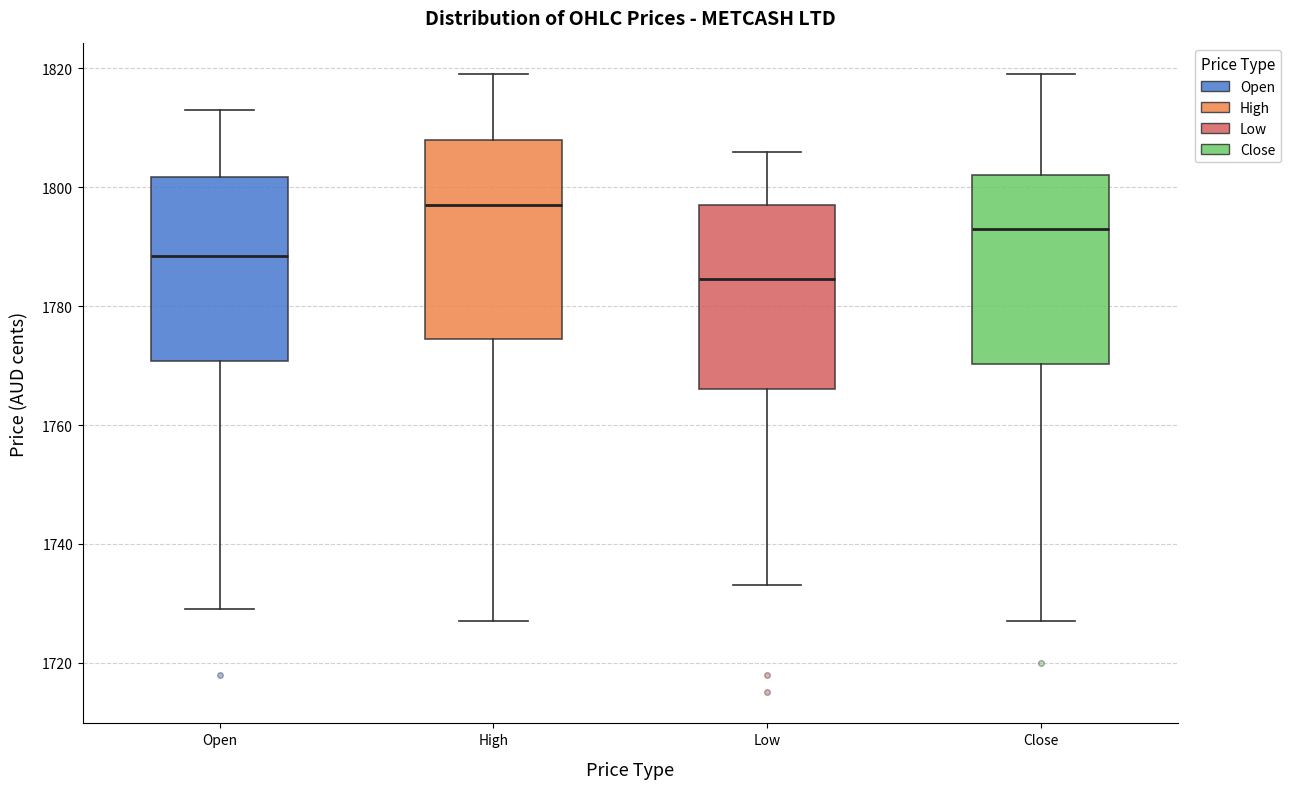

Reading left to right, read every box against the y-axis: the position of its median line, the range the box covers, and the ends of its whiskers. The values are not printed on the chart, so give them approximately, as read against the axis.

Open: median 1788, box 1770 to 1802, whiskers 1730 to 1814
High: median 1798, box 1774 to 1808, whiskers 1728 to 1820
Low: median 1784, box 1766 to 1798, whiskers 1734 to 1806
Close: median 1794, box 1770 to 1802, whiskers 1728 to 1820